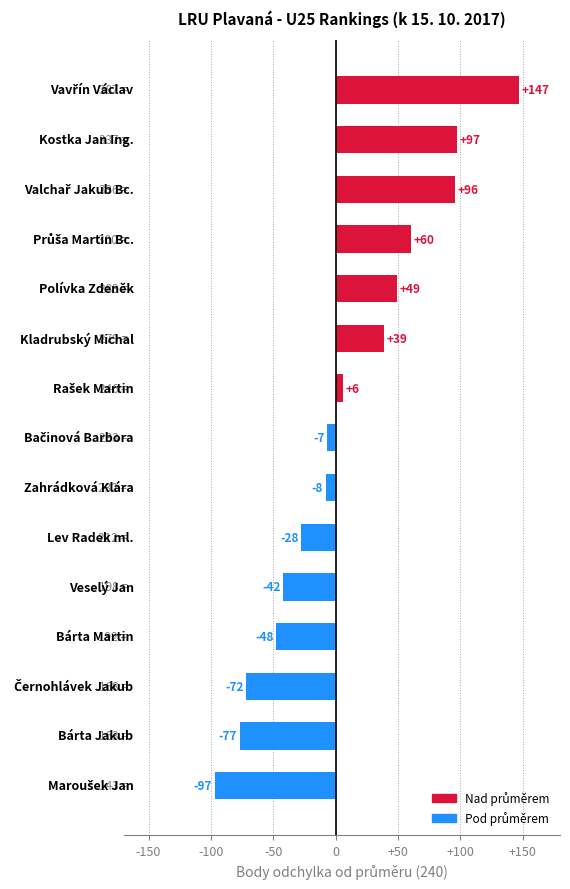

What is the maximum value shown in the chart?

147